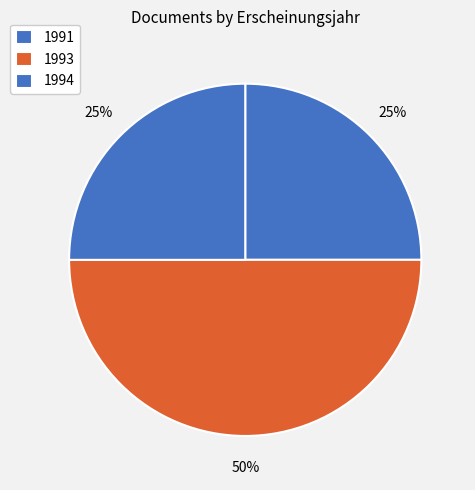

How many slices are in this pie chart?

3